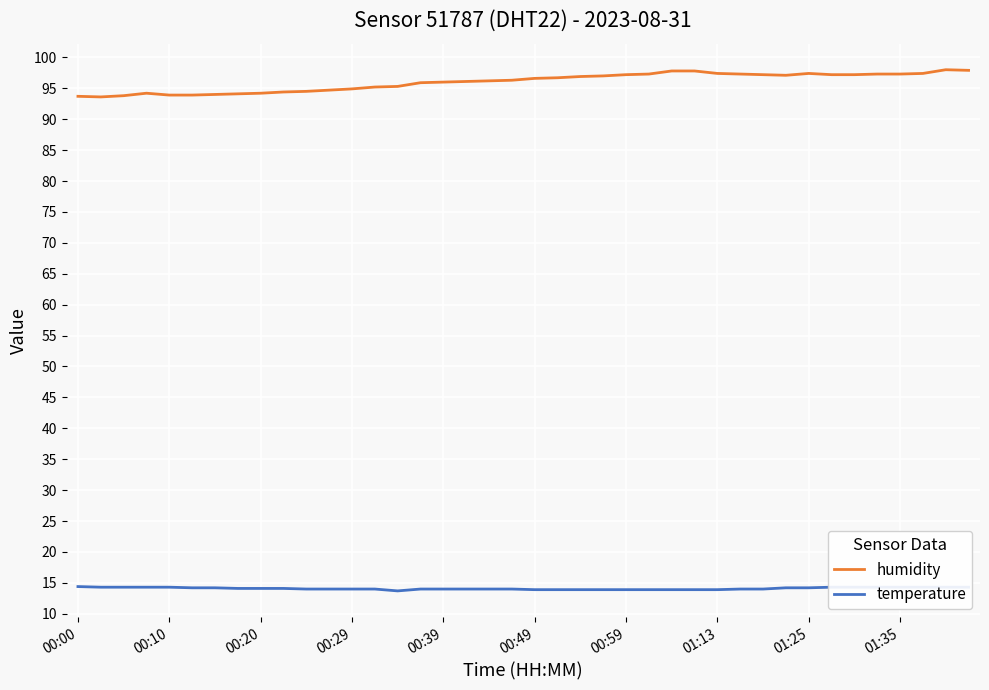

List the series in order of their overall mean, highest first.

humidity, temperature